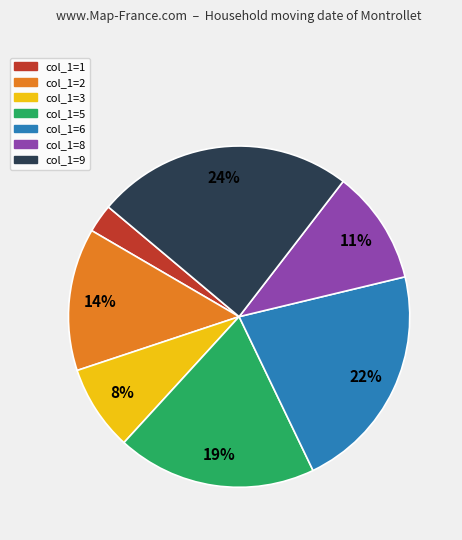

How many slices are in this pie chart?

7